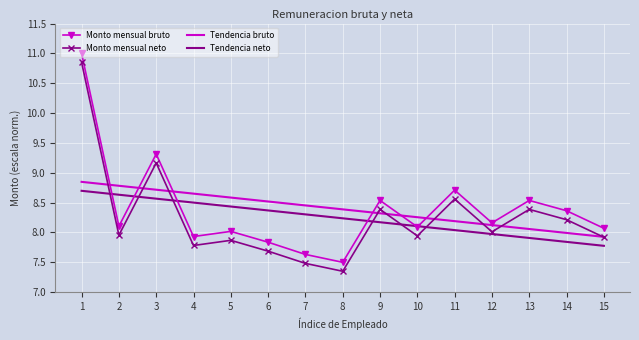

True or false: Monto mensual bruto and Monto mensual neto cross at least once.

False